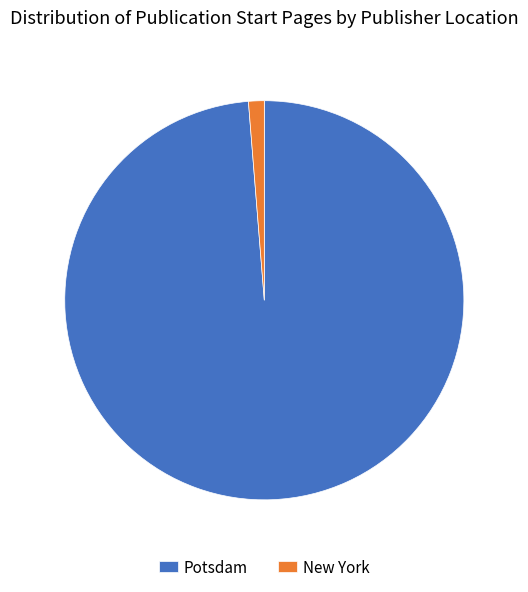

What is the ratio of the value at Potsdam to the value at New York?

77.7